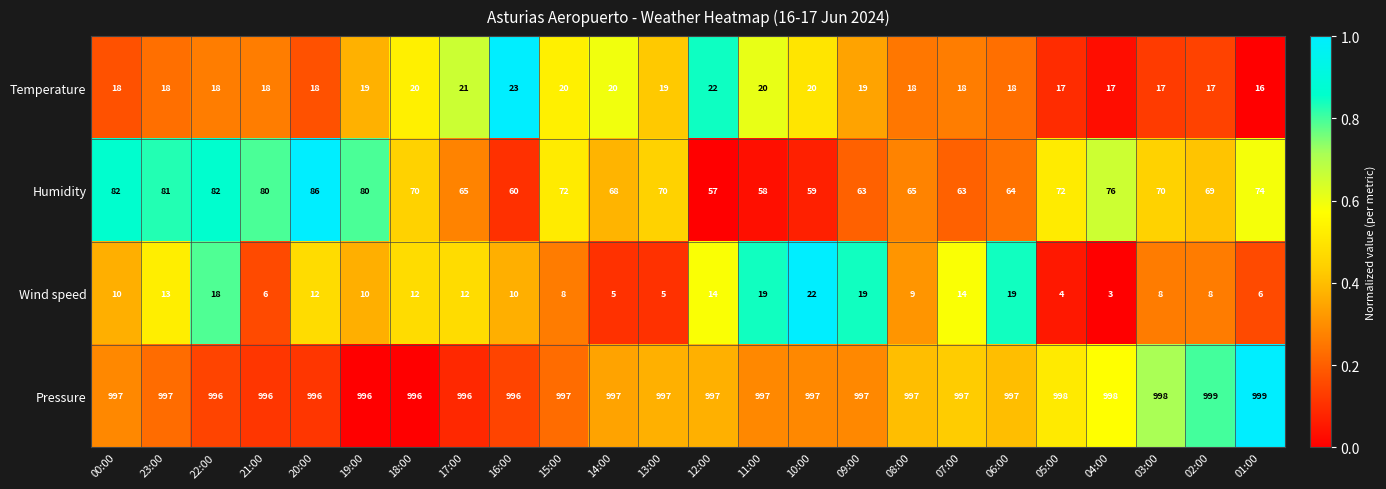

List the series in order of their peak value, lowest first.

Wind speed, Temperature, Humidity, Pressure